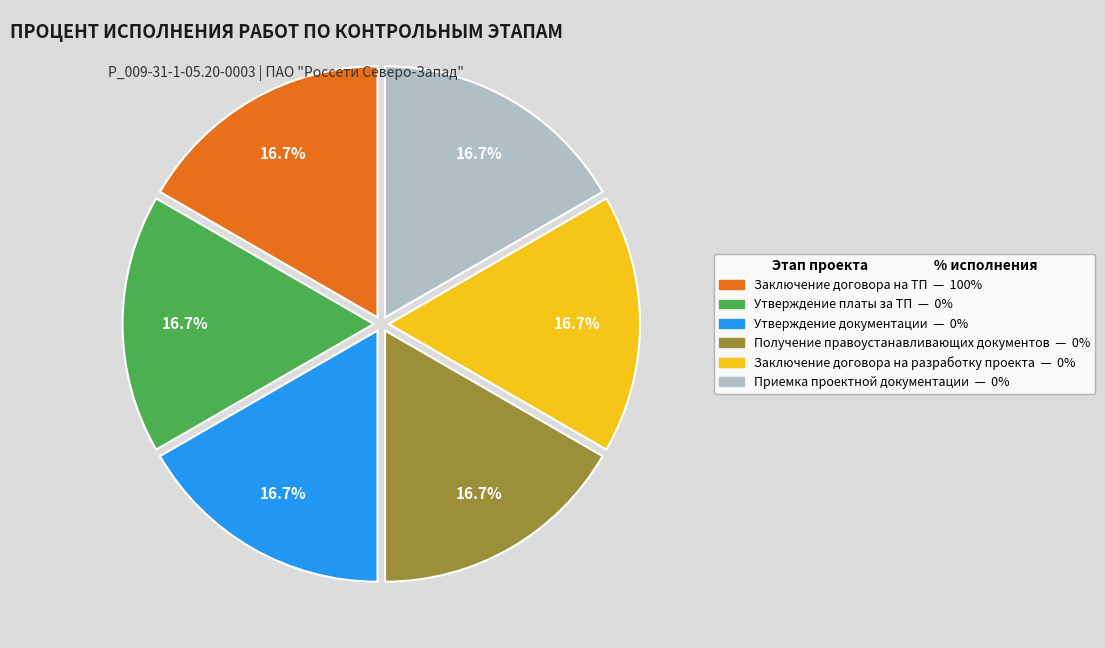

Is there any slice that represents more than half of the pie?

No